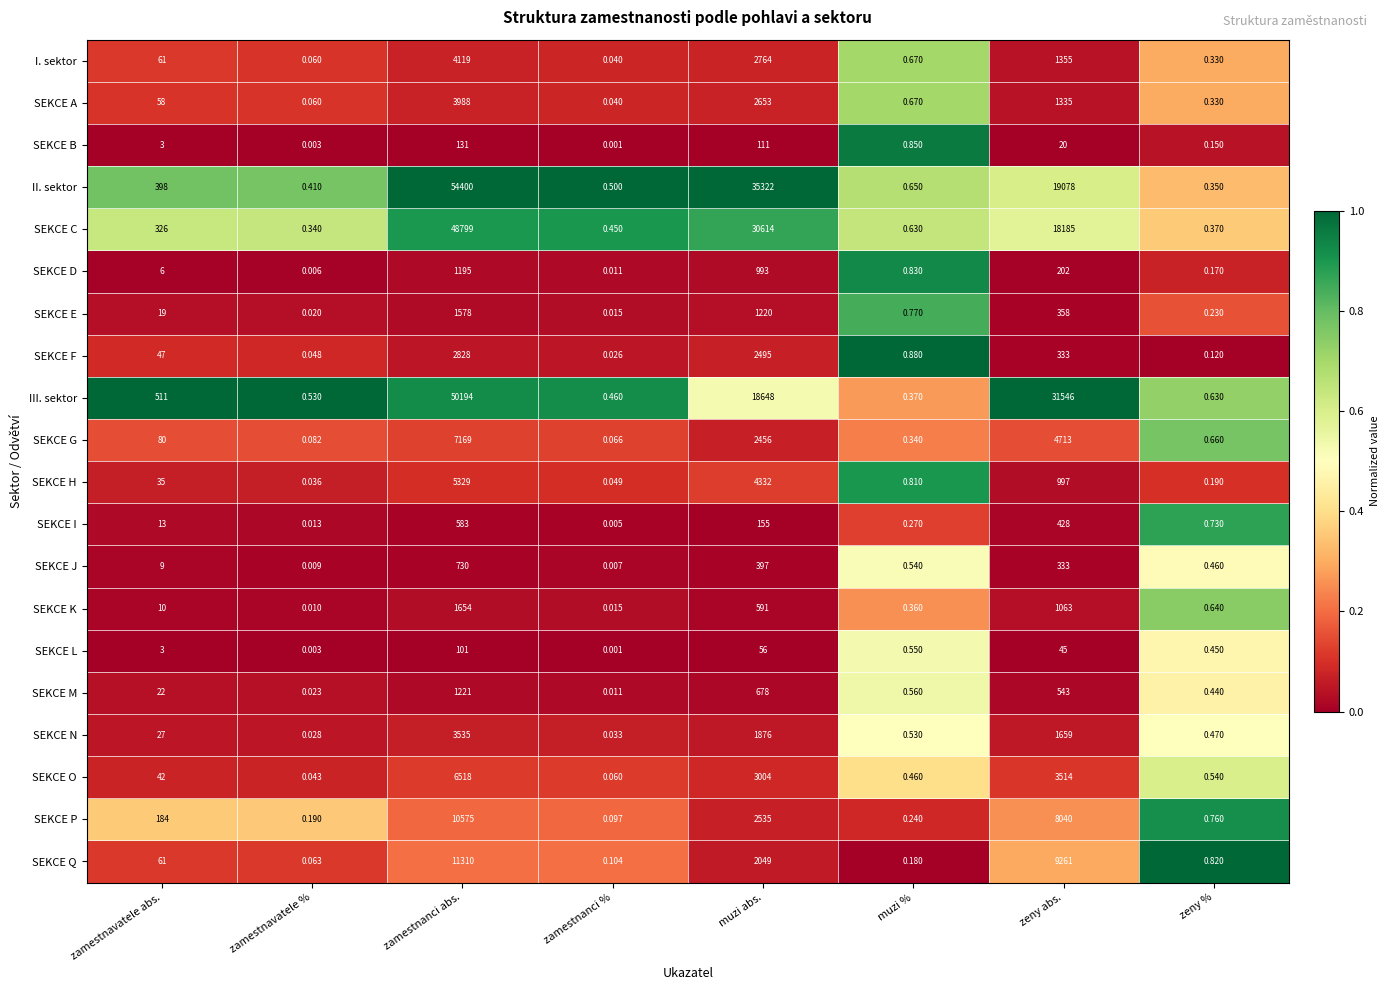

Which label corresponds to the largest value in the chart?

zamestnanci abs.